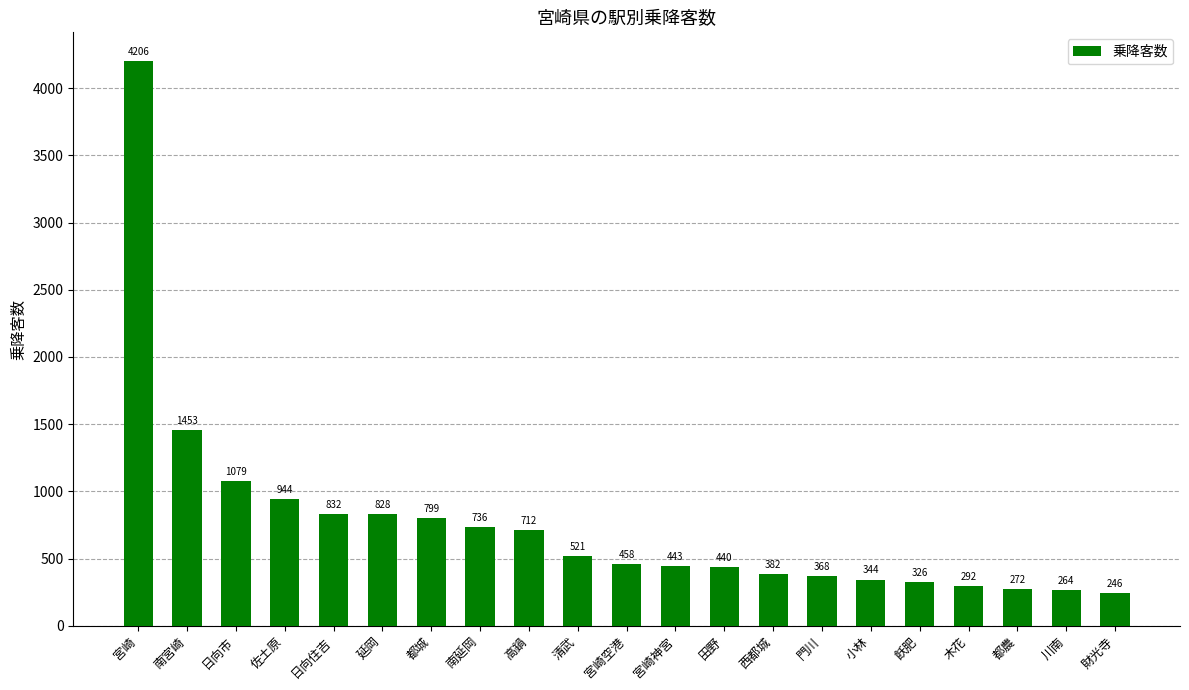

Which has a higher value, 門川 or 南宮崎?

南宮崎